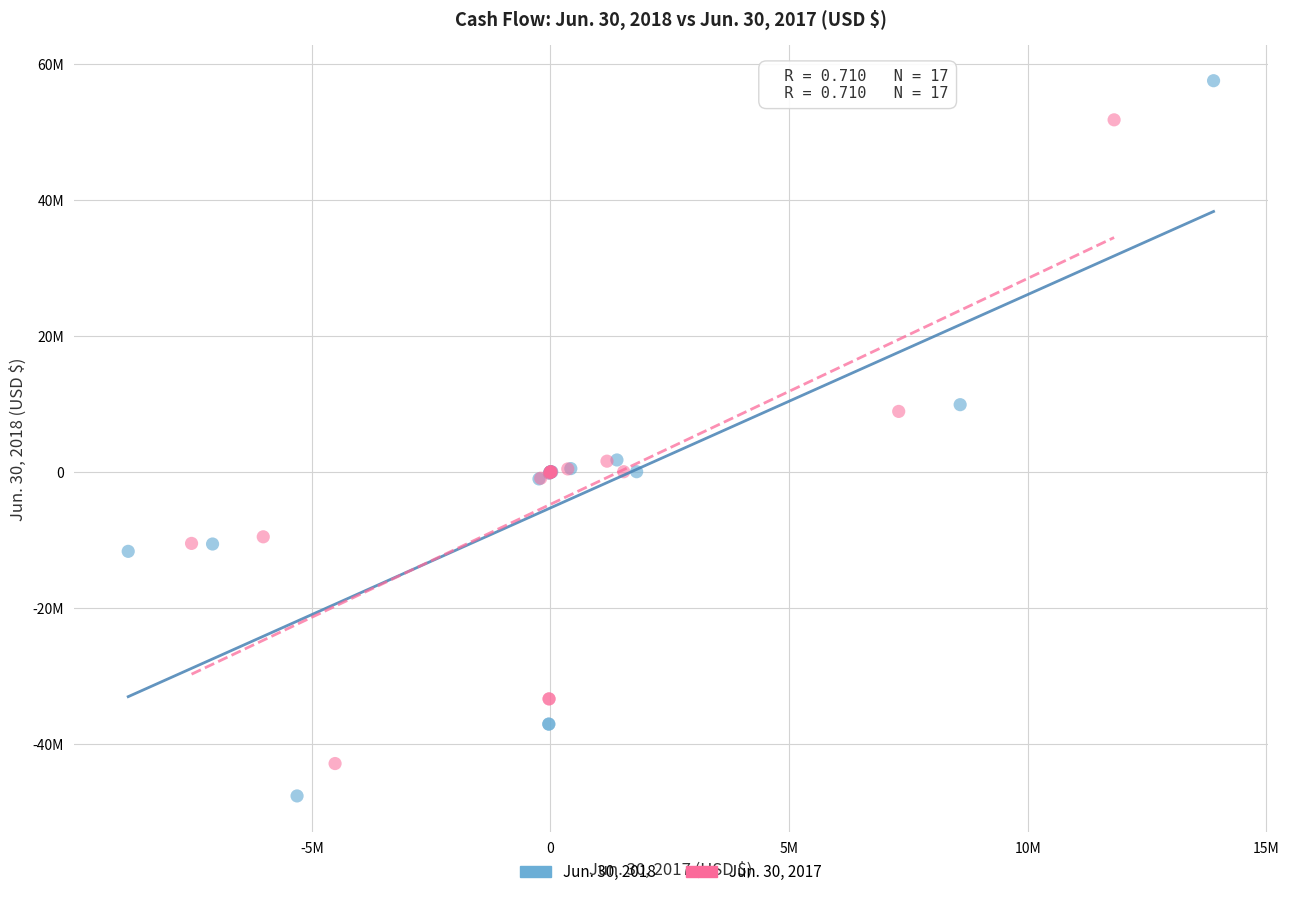

What are all the series names shown in the legend?

Jun. 30, 2018, Jun. 30, 2017